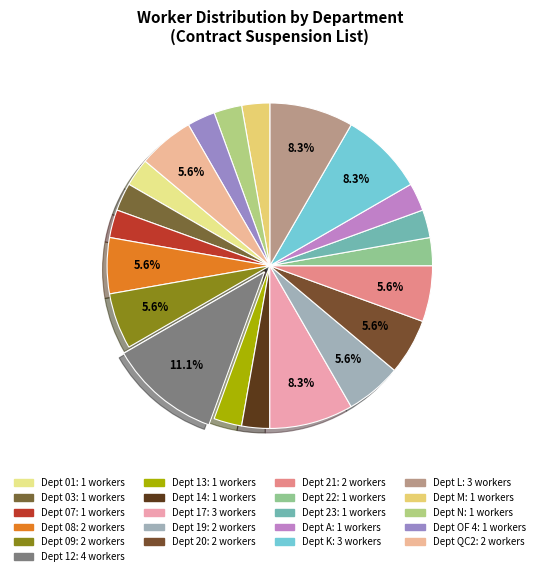

How many segments does this pie chart have?

21